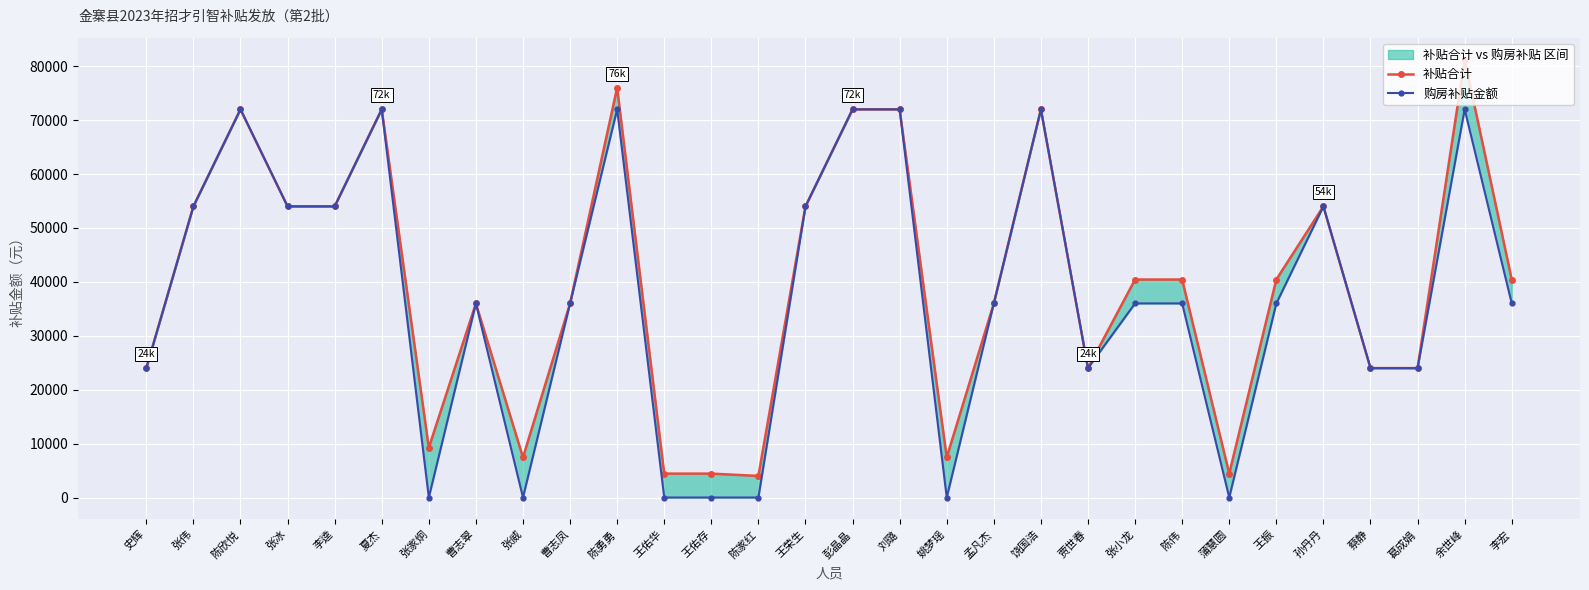

True or false: 购房补贴金额 and 补贴合计 intersect in this chart.

False